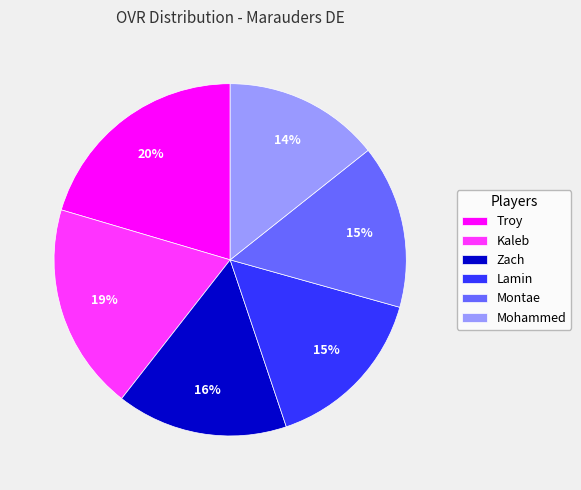

What is the smallest slice in the pie chart?

Mohammed